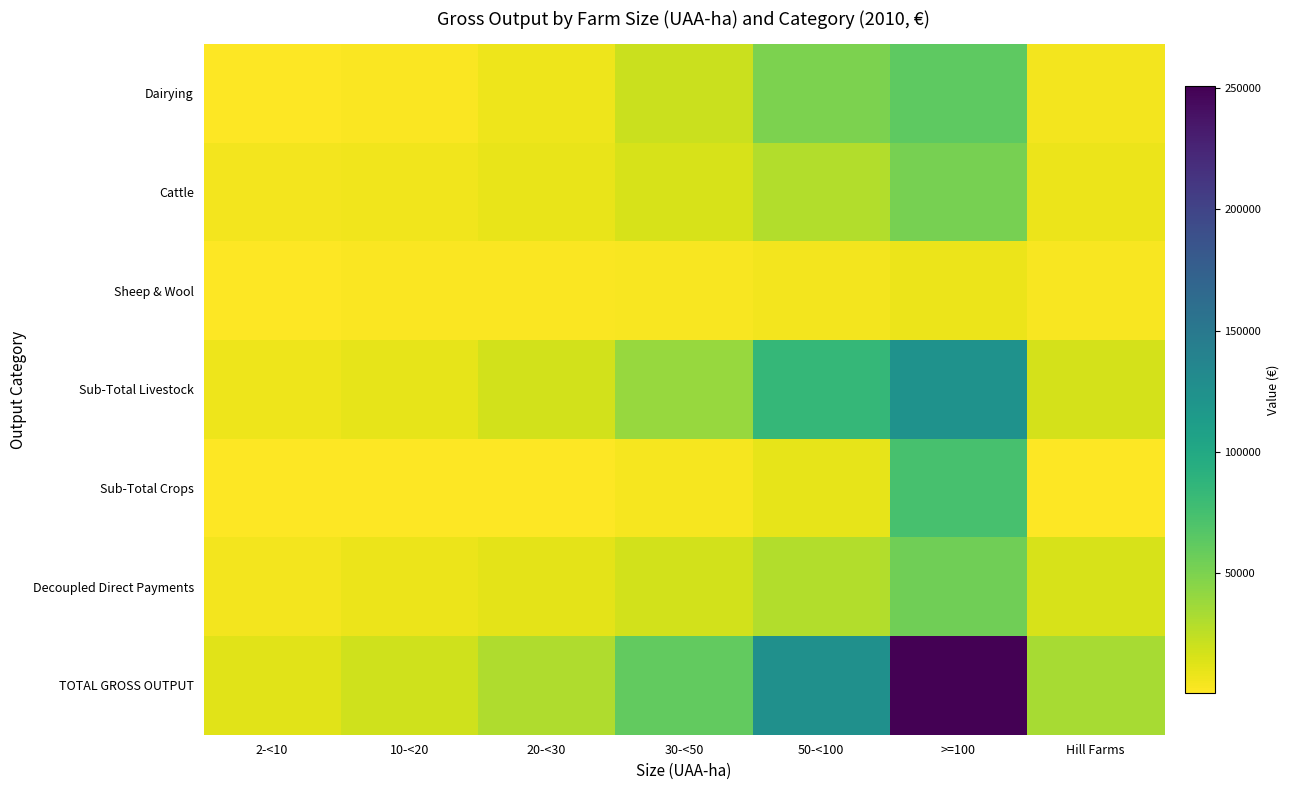

Count the number of categories in the chart.

7